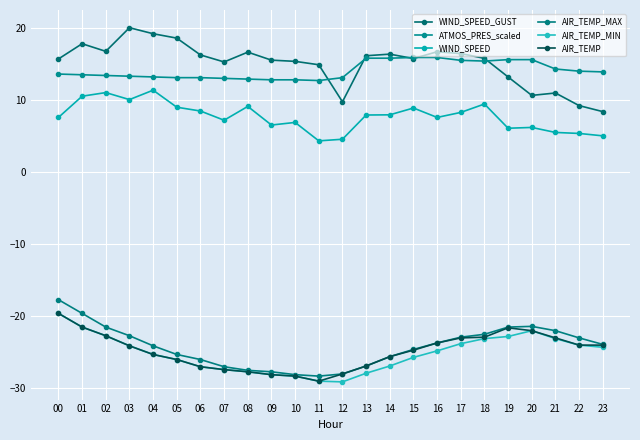

Which series has the widest spread of values?

WIND_SPEED_GUST